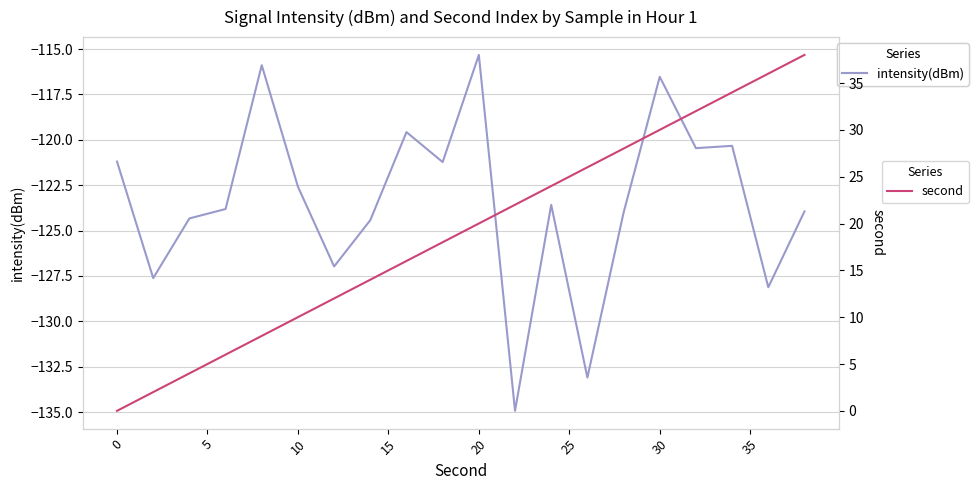

What are all the series names shown in the legend?

intensity(dBm), second